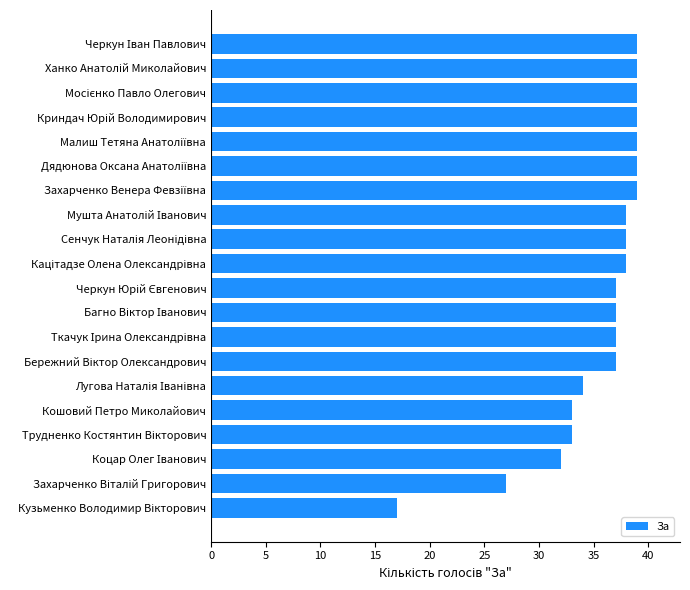

Reading bottom to top, what are all the values shown in this chart?

17	27	32	33	33	34	37	37	37	37	38	38	38	39	39	39	39	39	39	39